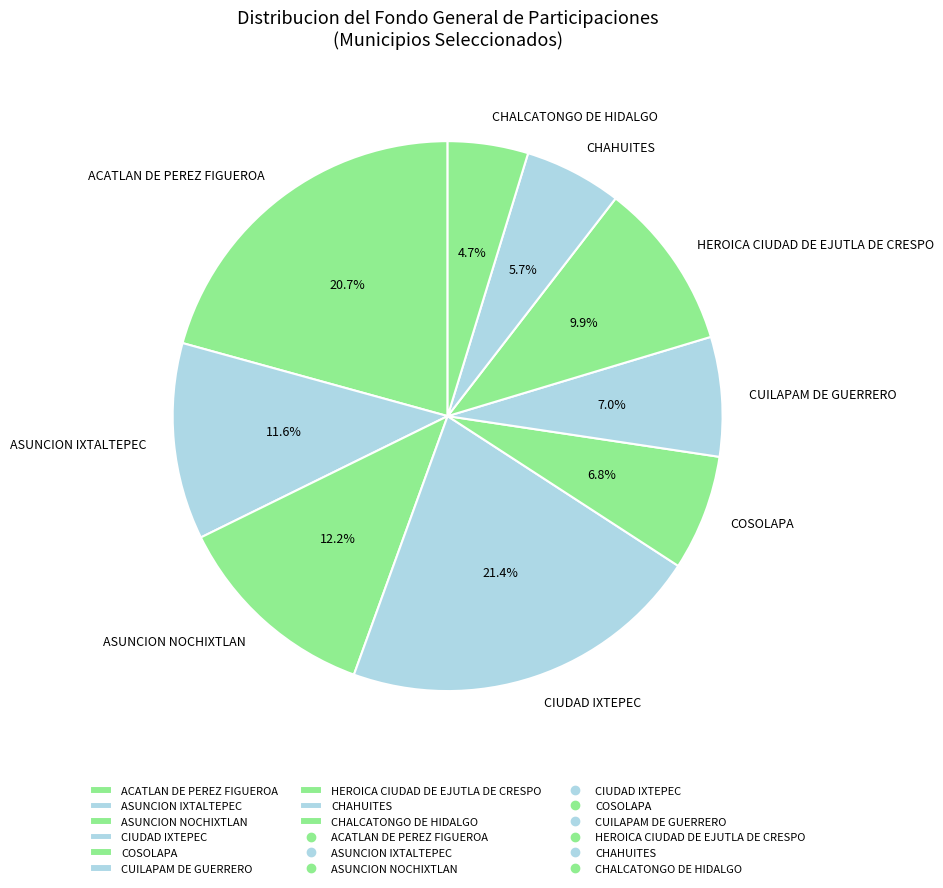

To the nearest percent, what is the combined percentage of ASUNCION NOCHIXTLAN and CHAHUITES?

18%